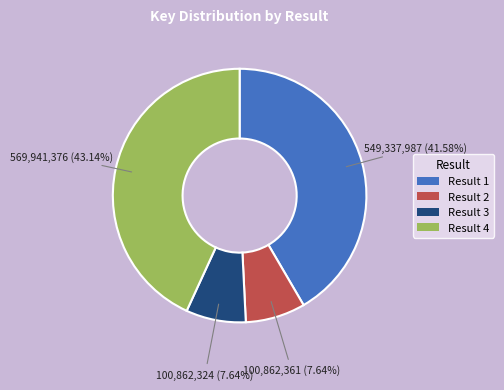

Is the sum of Result 1 and Result 2 greater than half?

No